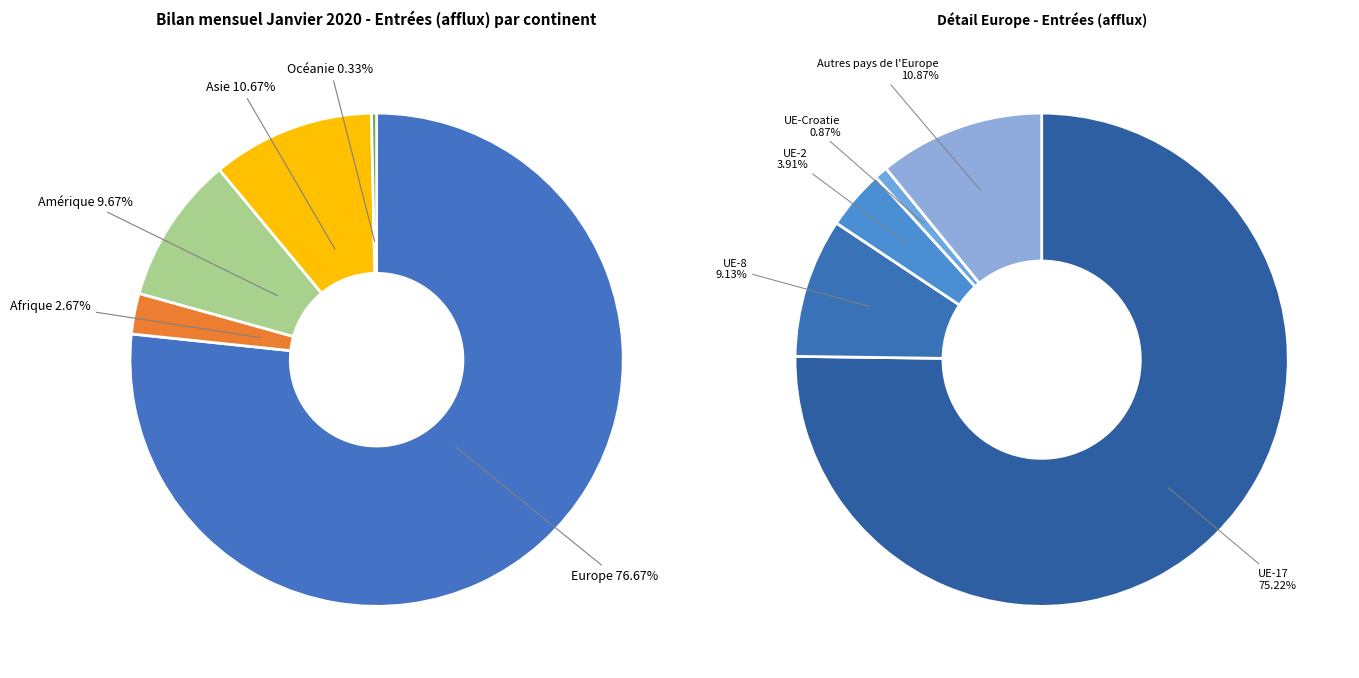

Count the number of slices in the pie.

5